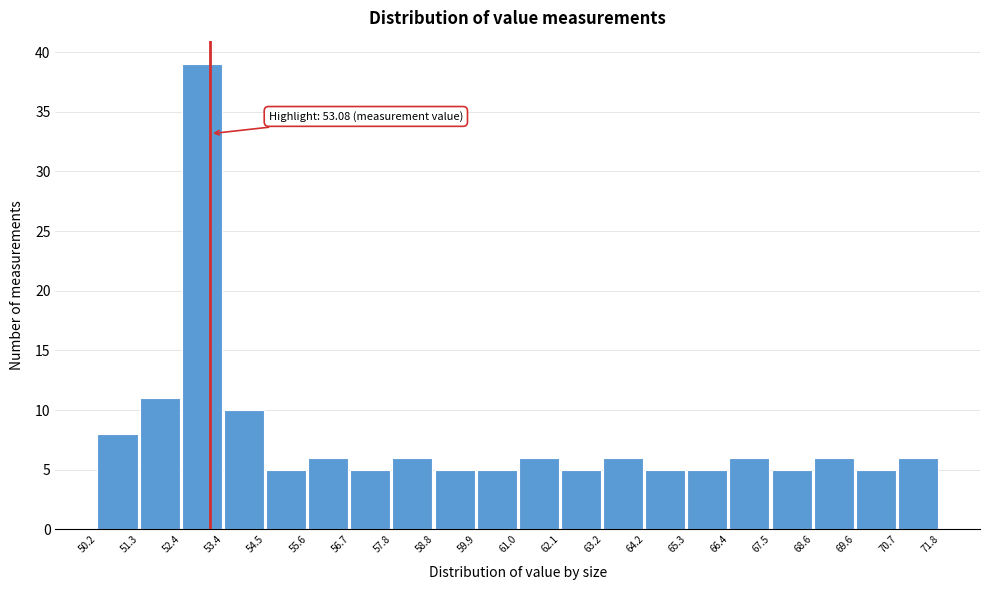

Over which range of the x-axis is the bar tallest?

52.4 to 53.4